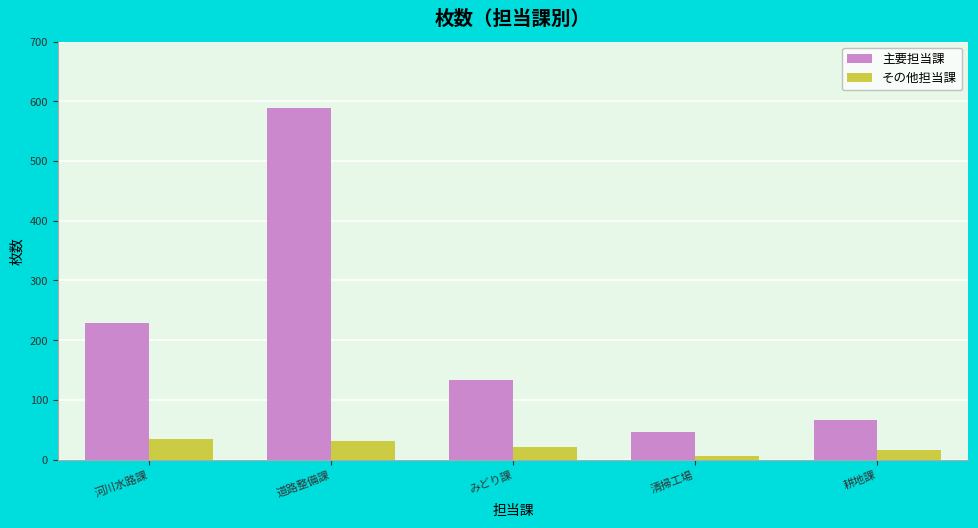

Reading left to right, extract all data points from this chart.

主要担当課: 228	589	133	46	66
その他担当課: 35	31	22	6	17